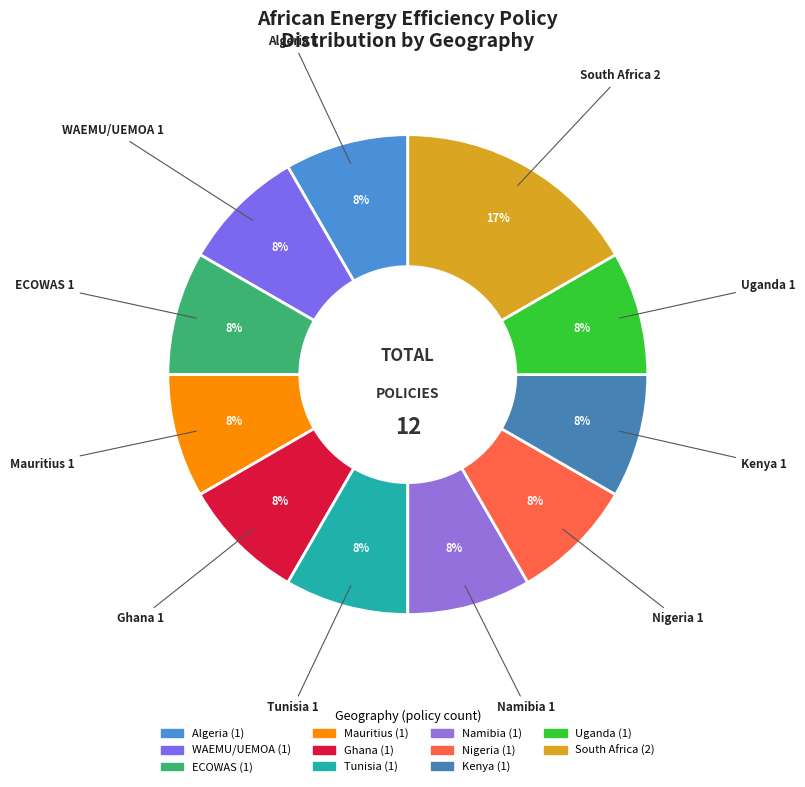

How many segments does this pie chart have?

11